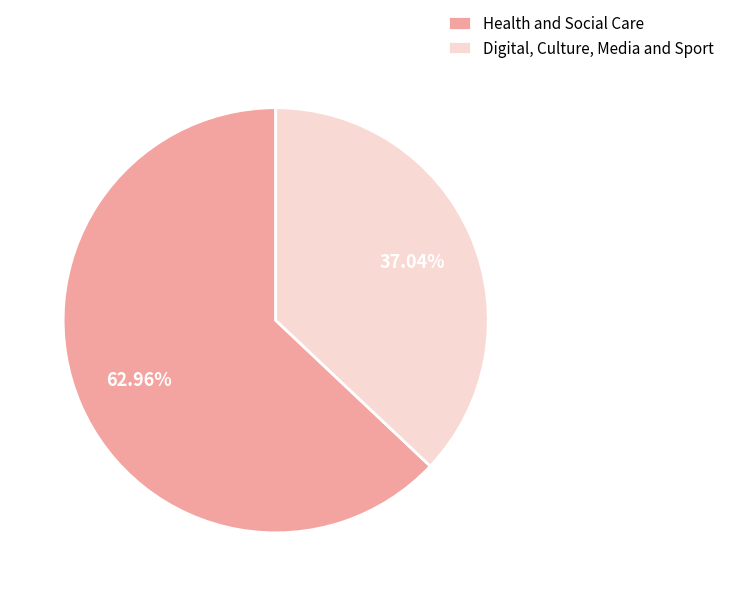

To the nearest percent, what is the difference between the Digital, Culture, Media and Sport and Health and Social Care slice percentages?

26%